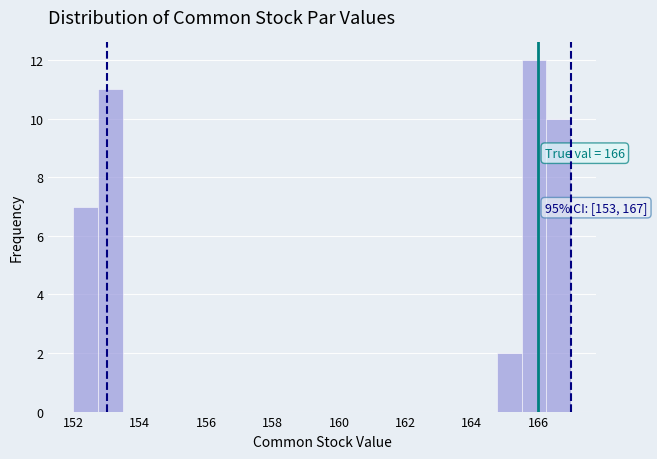

Around what value on the x-axis is the tallest bar? Give the approximate position of its centre, as read against the axis.

165.8